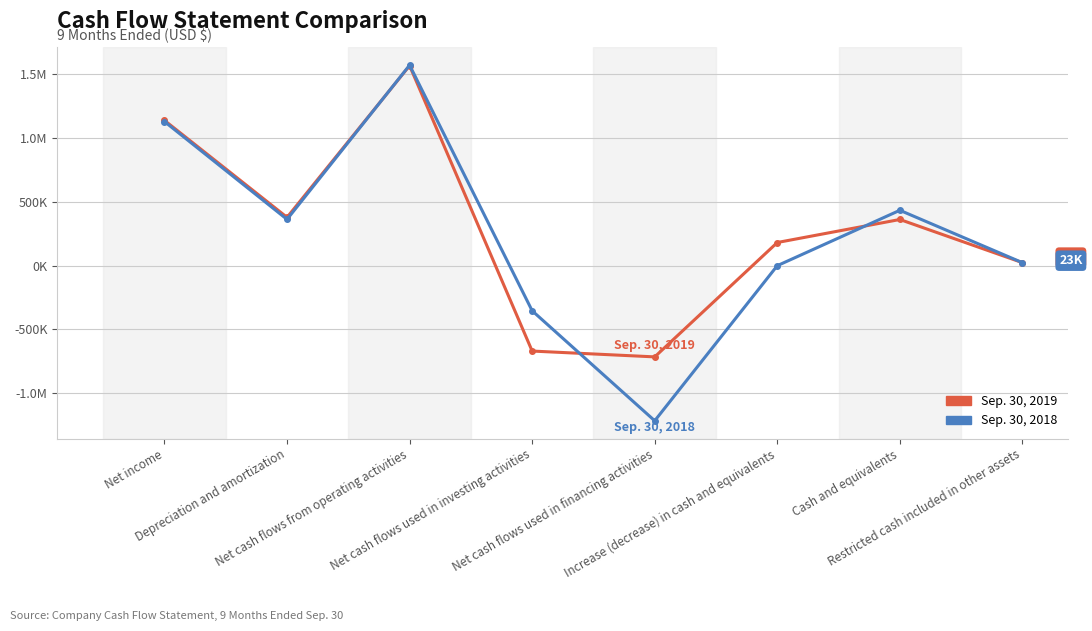

Rank the categories by Sep. 30, 2019 value from lowest to highest.

Net cash flows used in financing activities, Net cash flows used in investing activities, Restricted cash included in other assets, Increase (decrease) in cash and equivalents, Cash and equivalents, Depreciation and amortization, Net income, Net cash flows from operating activities